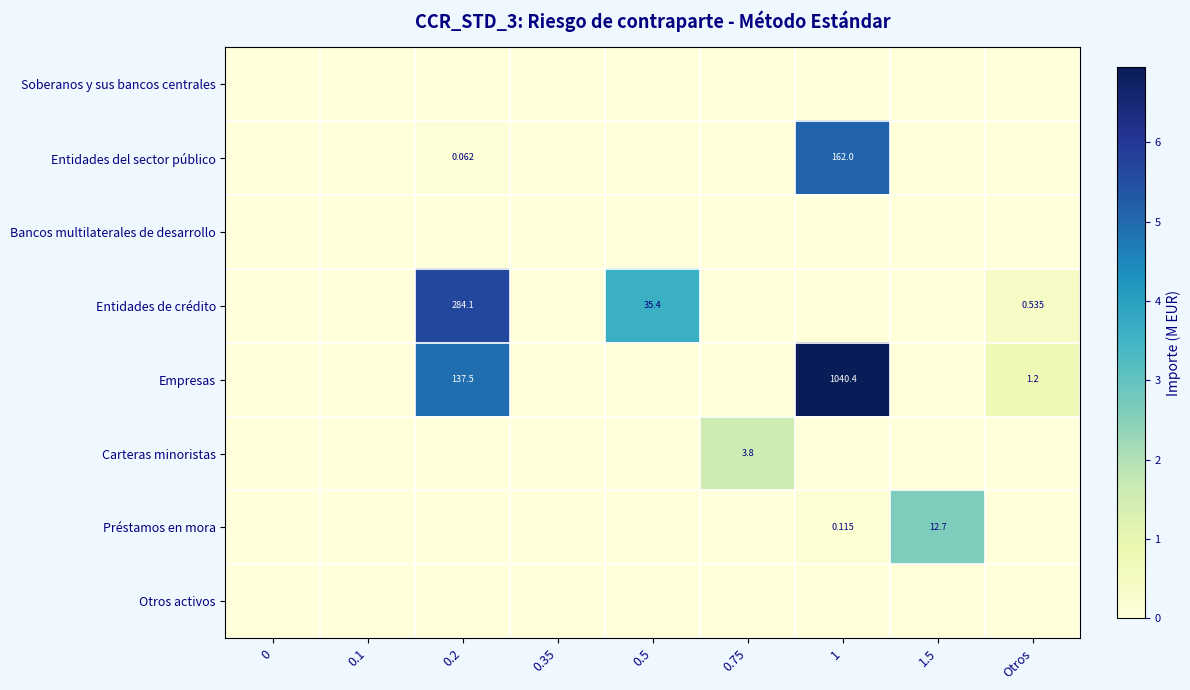

List the labels in order of Entidades del sector público value, smallest first.

0, 0.1, 0.35, 0.5, 0.75, 1.5, Otros, 0.2, 1